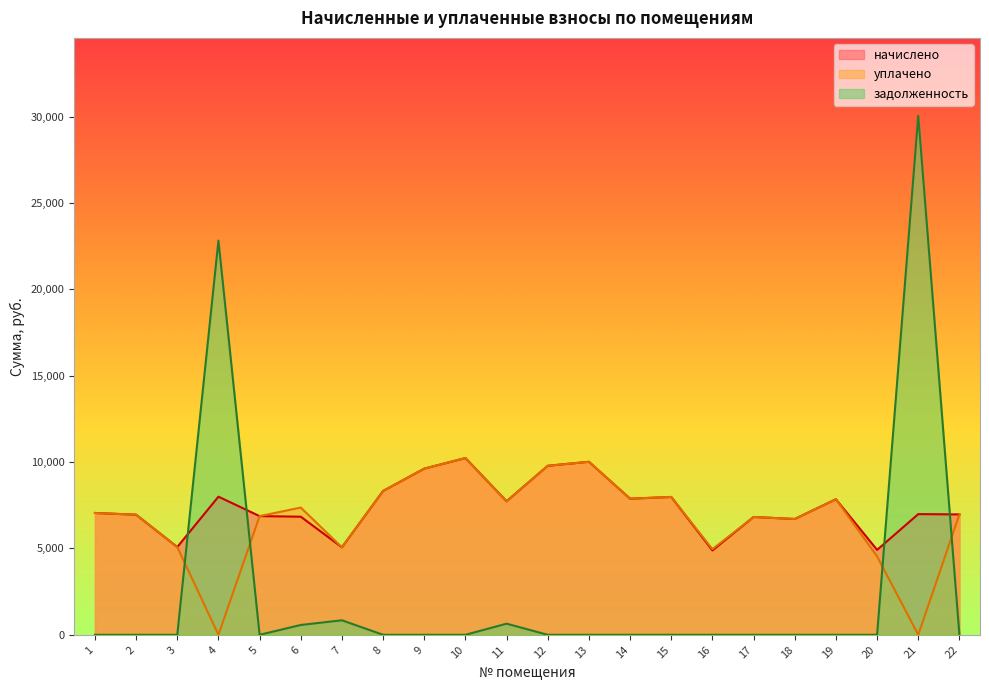

What is the difference between the highest and lowest values at 16?

4960.9